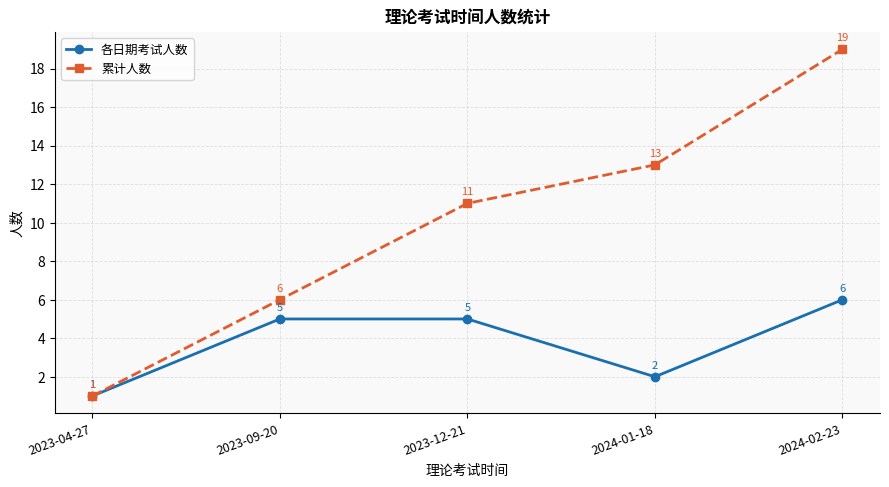

Is it true that 累计人数 equals 5 at 2024-02-23?

False